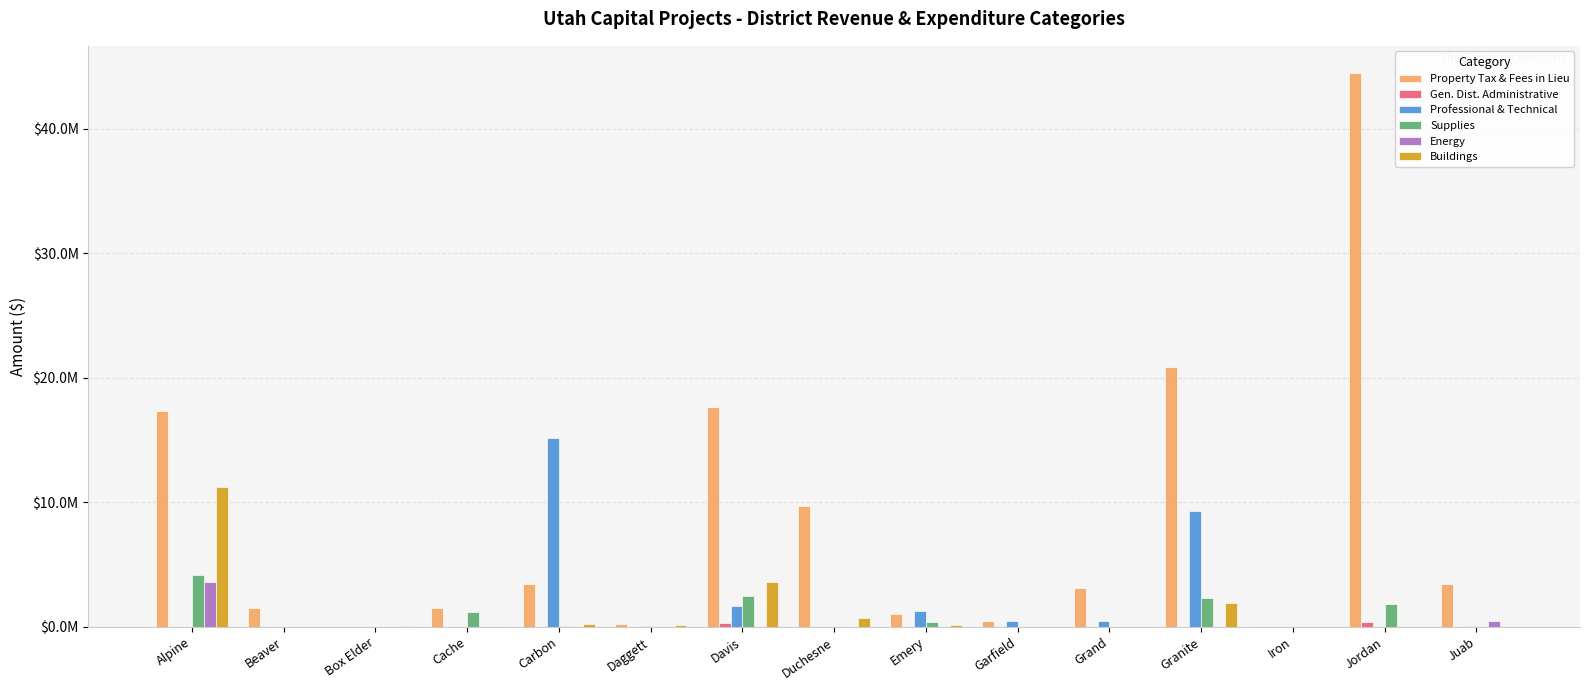

True or false: Gen. Dist. Administrative has a value of -144378.2 at Cache.

False